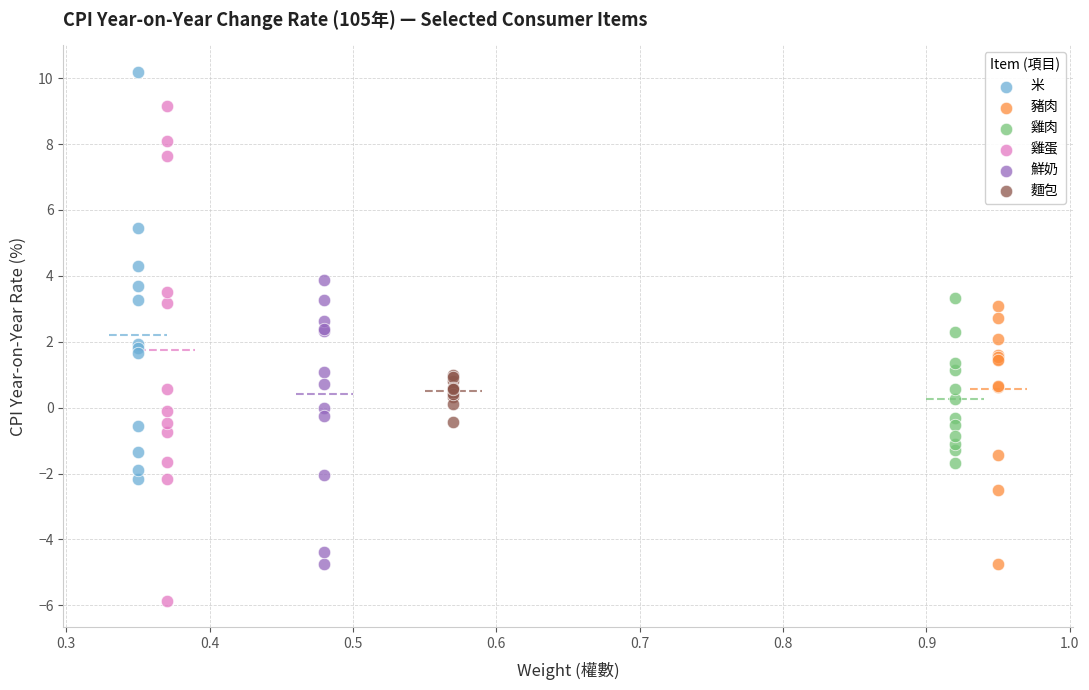

Which series reaches the maximum Y coordinate?

米